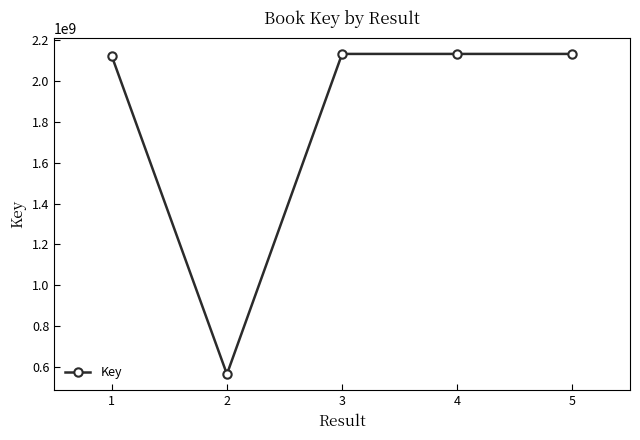

At which label is the value closest to 1348513077?

1